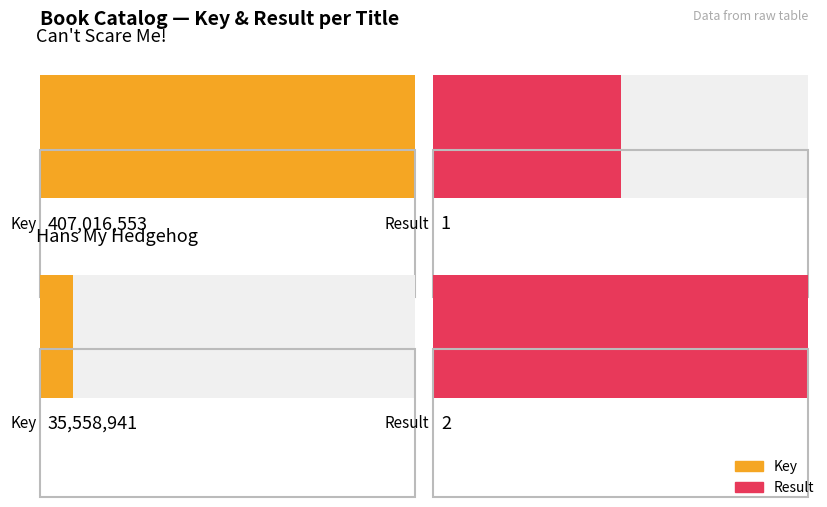

What is the sum of all Key values?

442575494